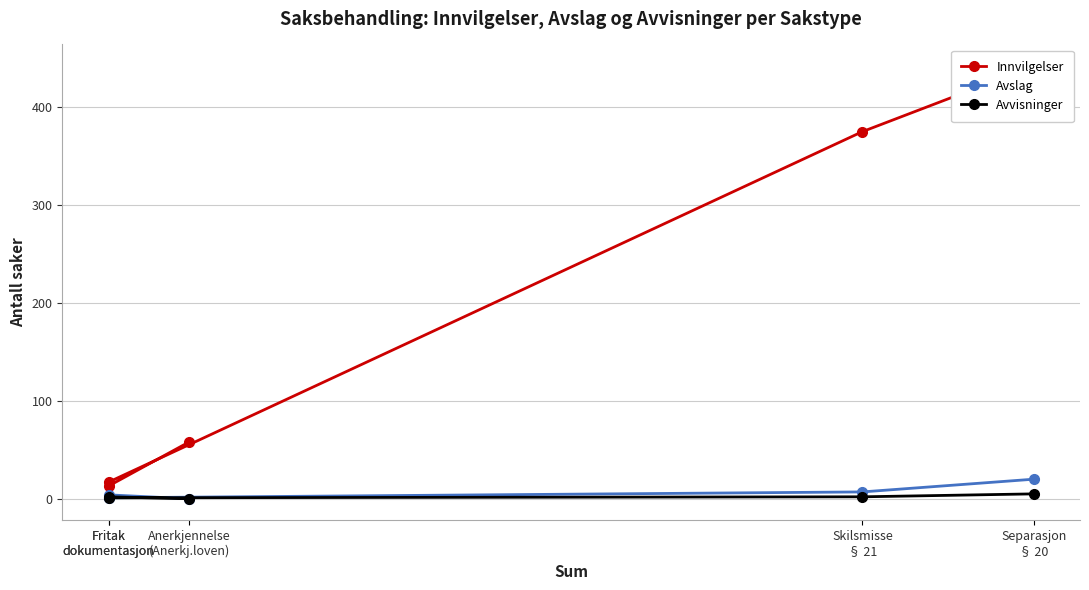

Does the chart have visible grid lines?

Yes